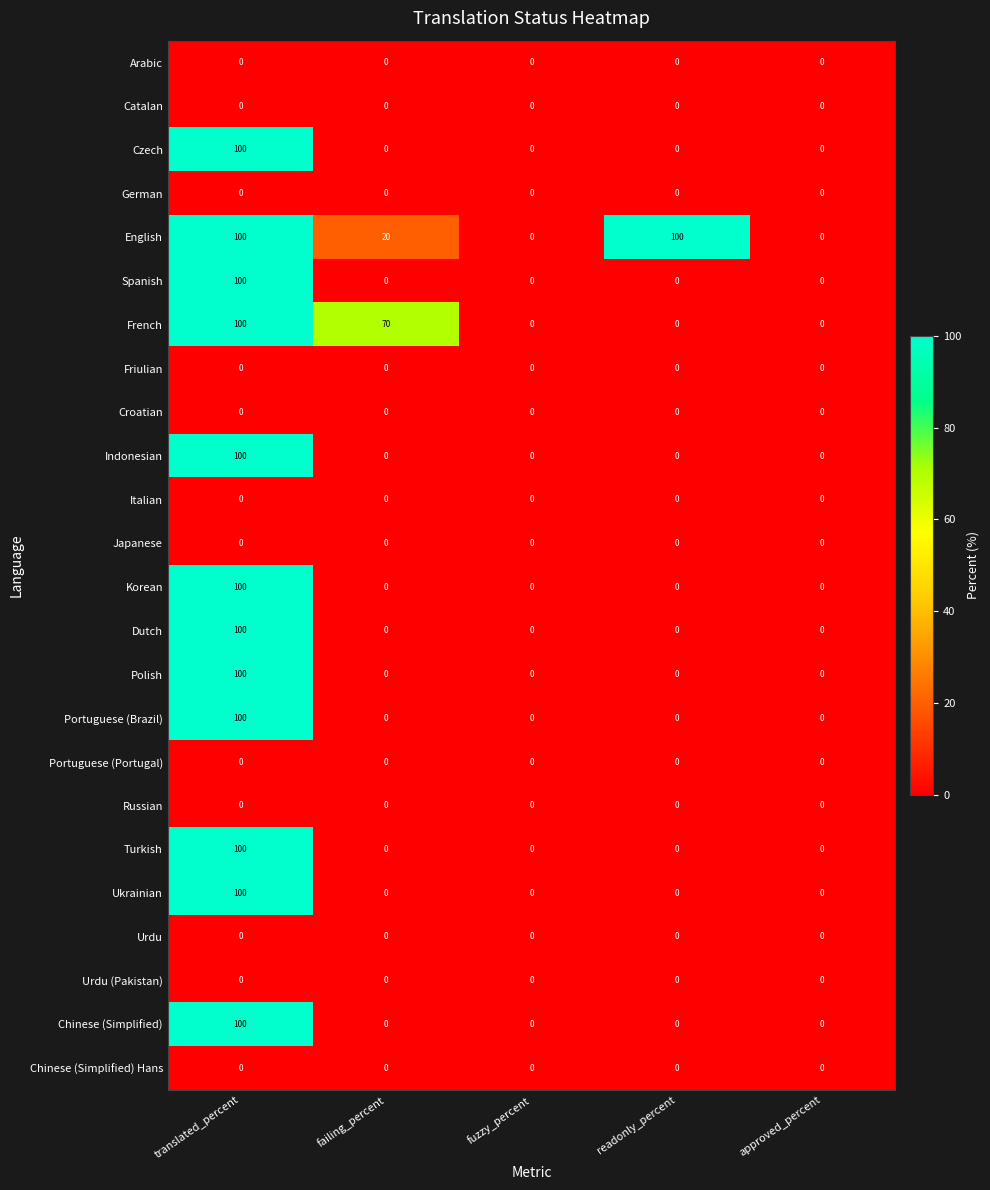

Is the value of English at translated_percent greater than the value of French at readonly_percent?

Yes